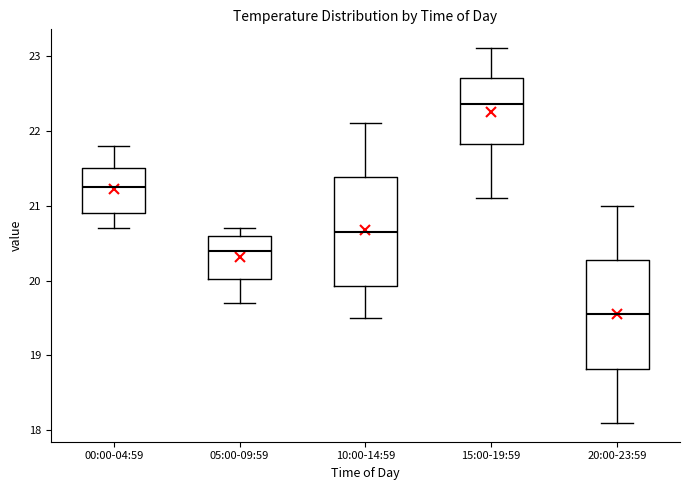

Where is the lower edge of the box for 05:00-09:59 on the y-axis? The values are not printed on the chart, so give them approximately, as read against the axis.

20.0